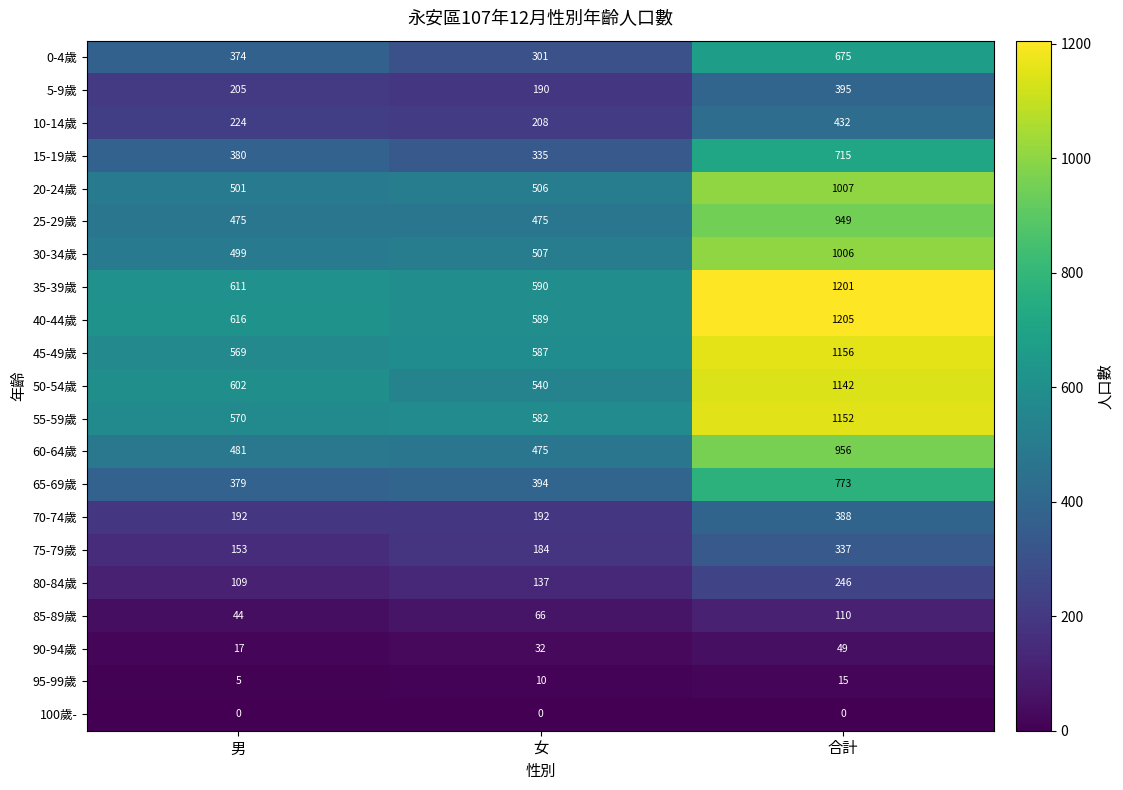

Which series has the largest range (max minus min)?

40-44歲